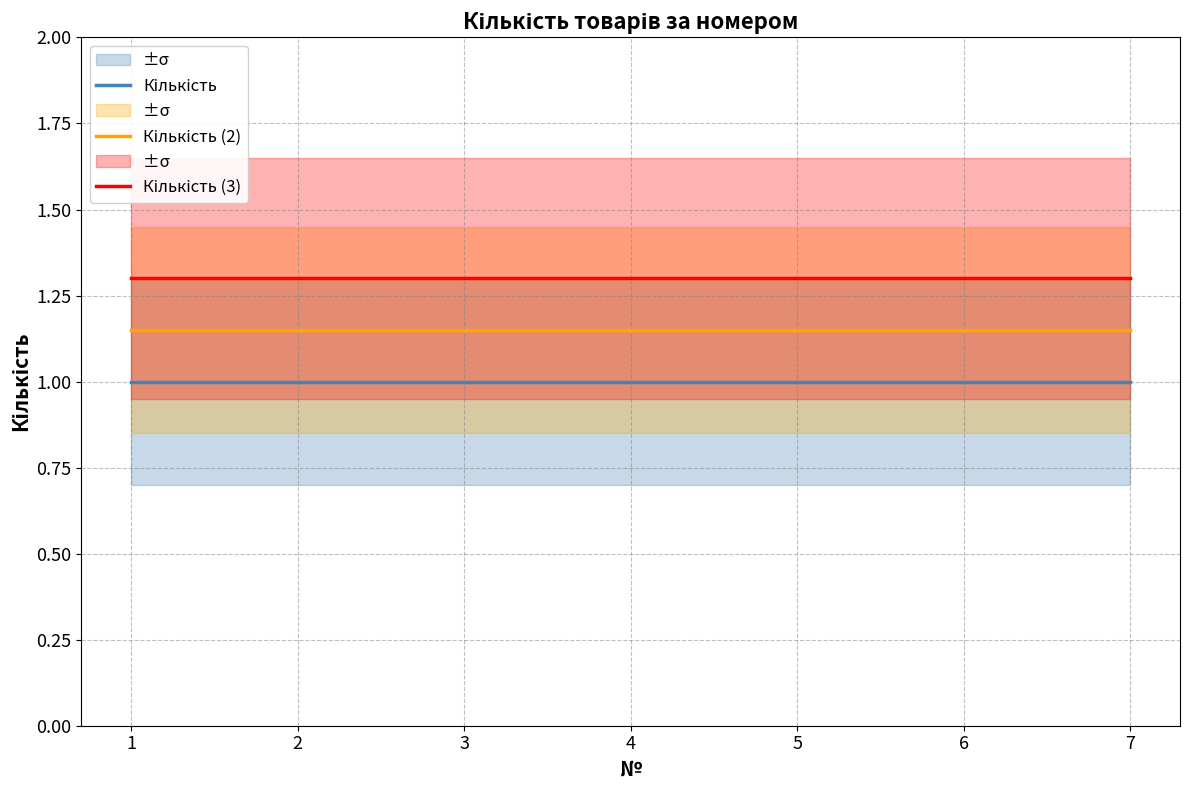

At which category is the sum across all series the highest?

1